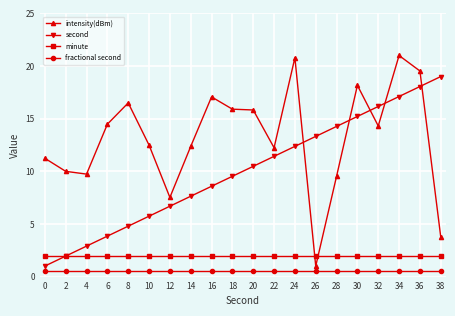

Which series changed the most between 16 and 34?

second